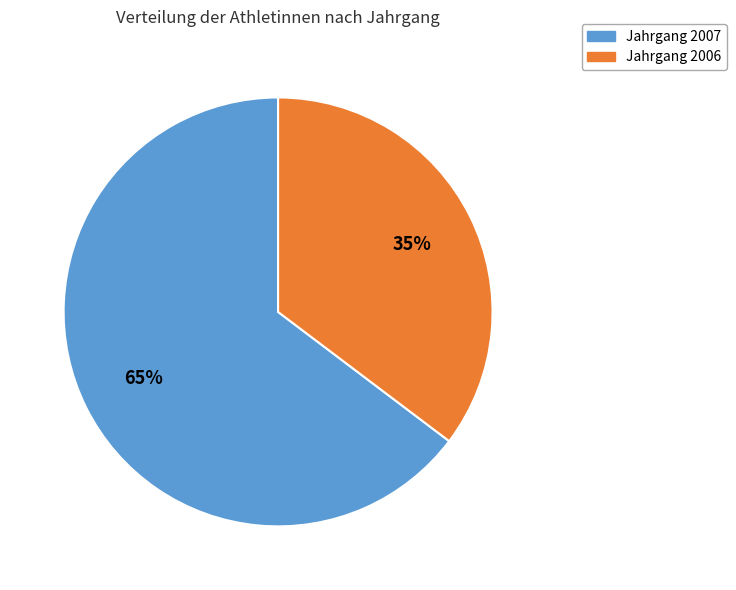

True or false: Jahrgang 2007 accounts for 51% of the total.

False